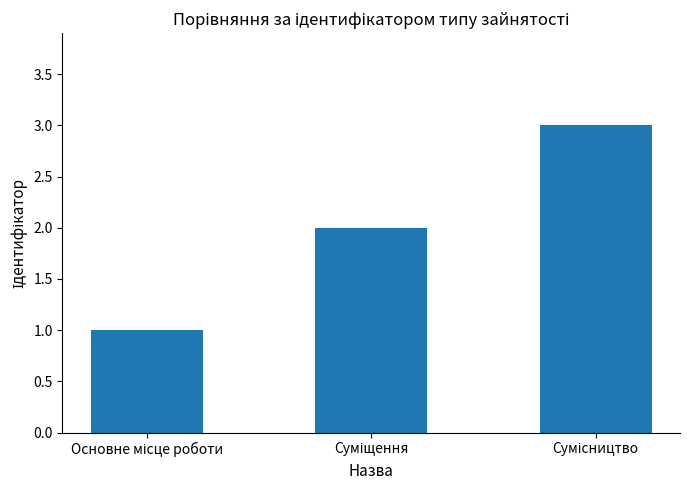

What is the greatest value displayed?

3